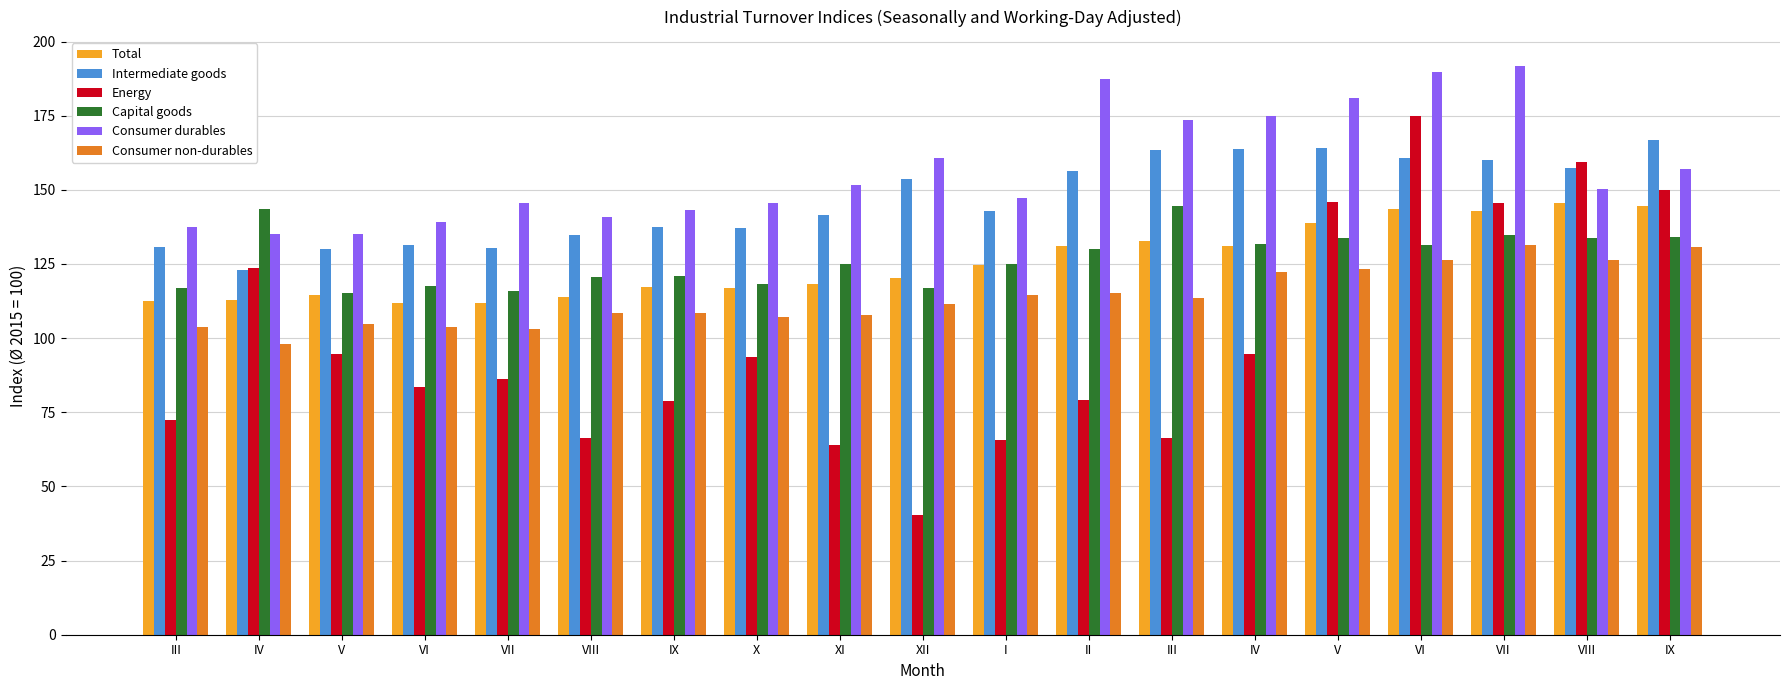

Rank the series at X from lowest to highest value.

Energy, Consumer non-durables, Total, Capital goods, Intermediate goods, Consumer durables